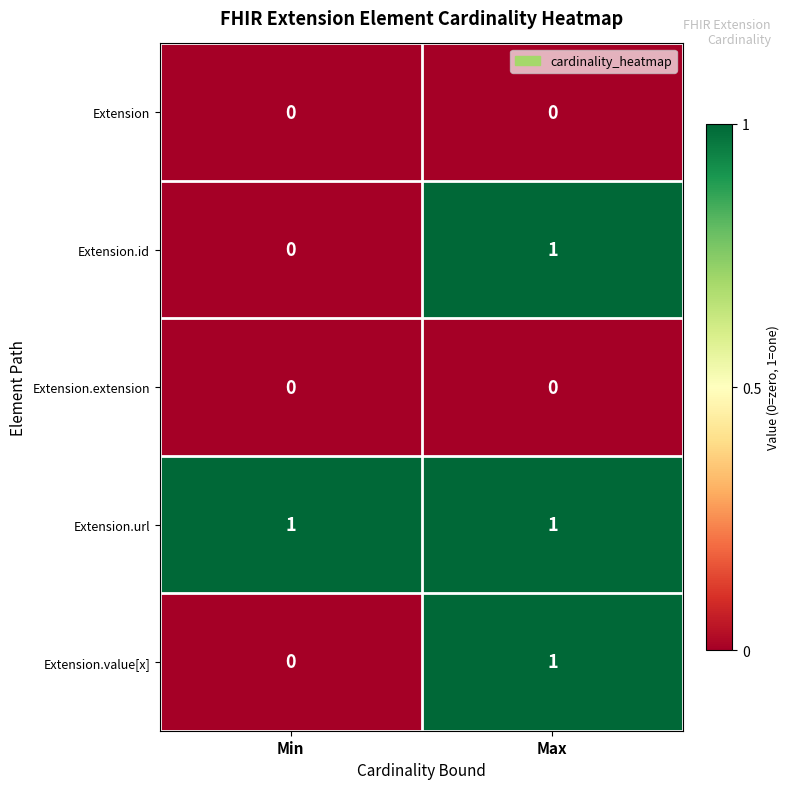

The Extension.id series shows 1 at Max. True or false?

True